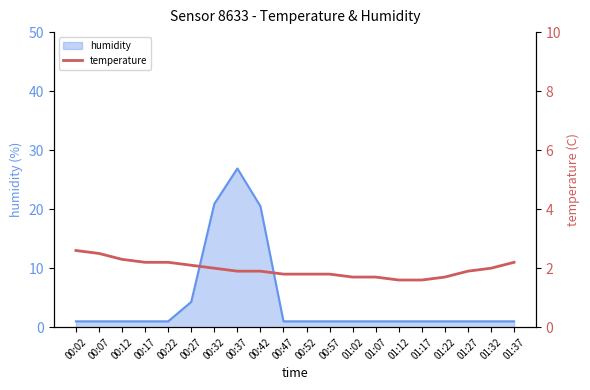

What is the maximum value for humidity?

26.9